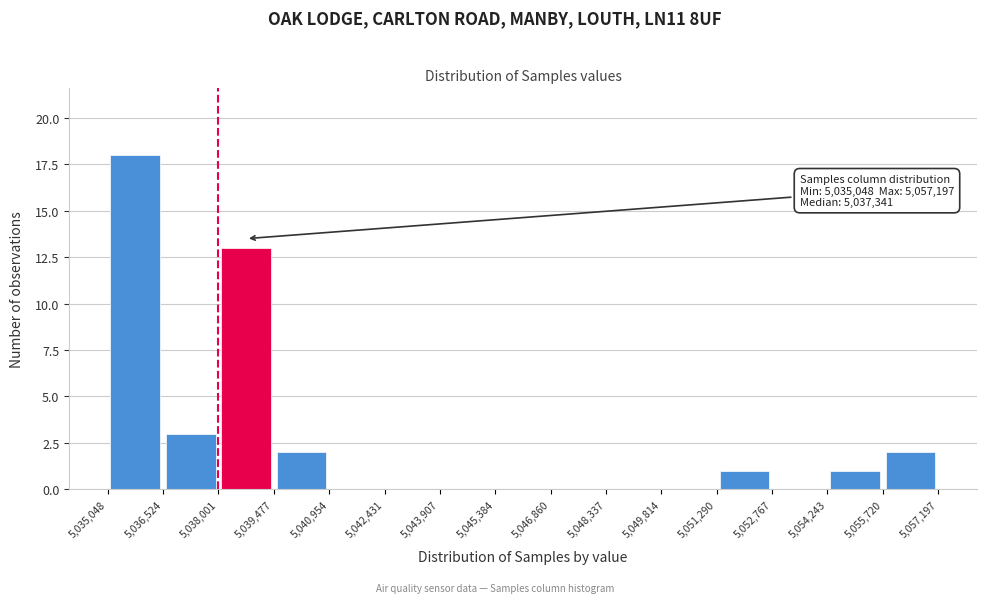

Which range on the x-axis has the tallest bar?

5,035,048 to 5,036,524